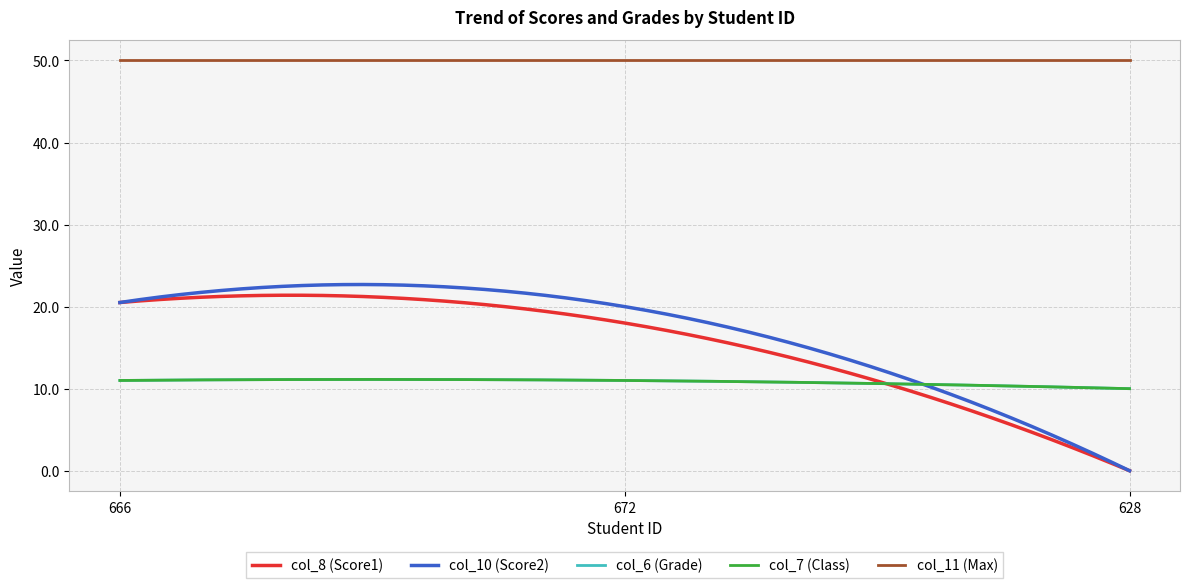

At which label is col_11 (Max) closest to 50?

666